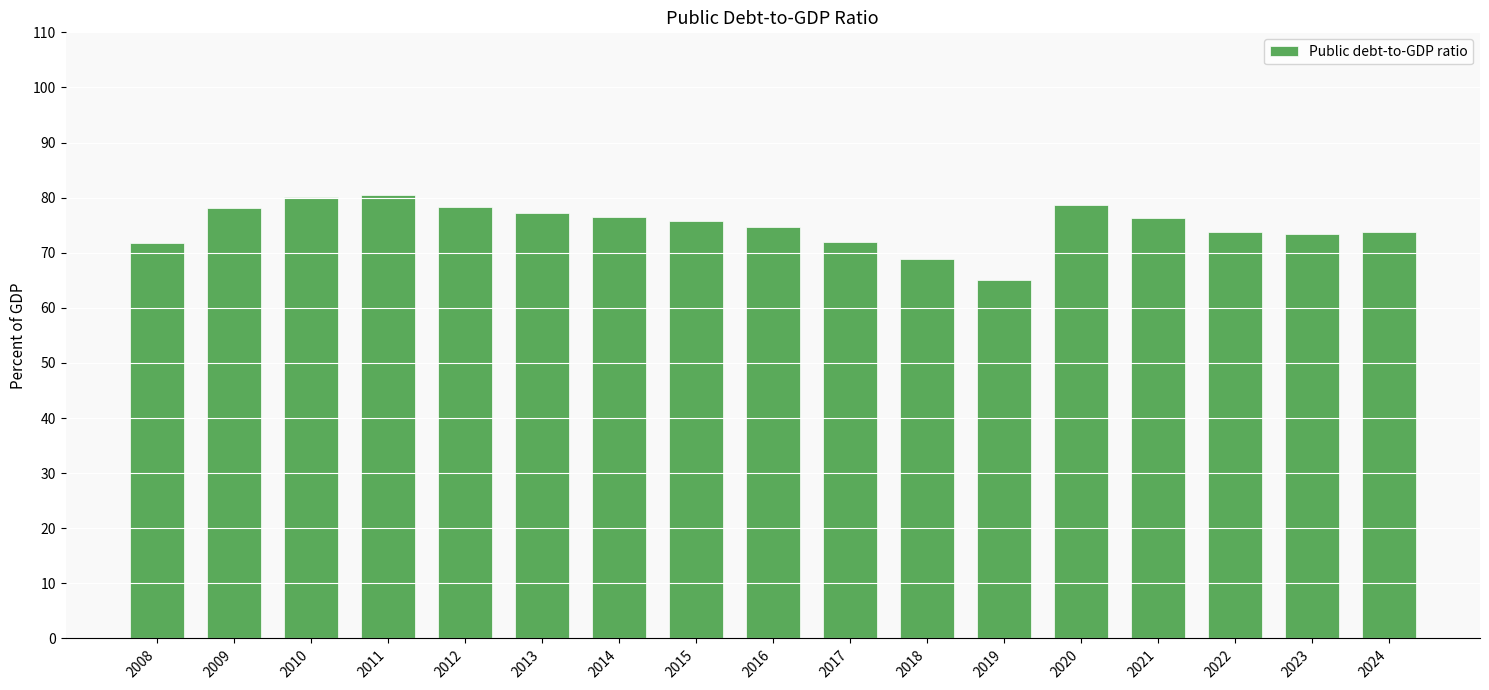

What is the value of the 6th bar from the left?

77.2